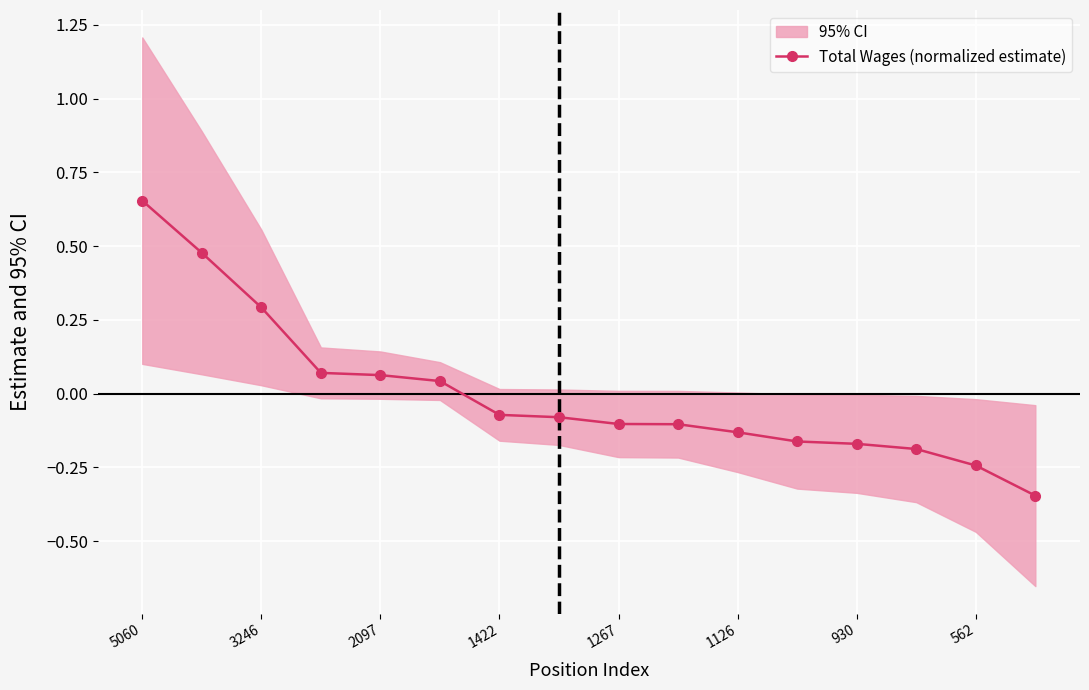

The value of Total Wages (normalized estimate) at 3246 is 0.2. True or false?

False